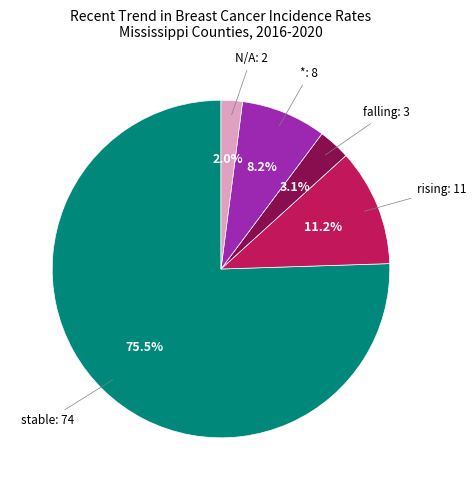

Which has a higher value, rising: 11 or *: 8?

rising: 11